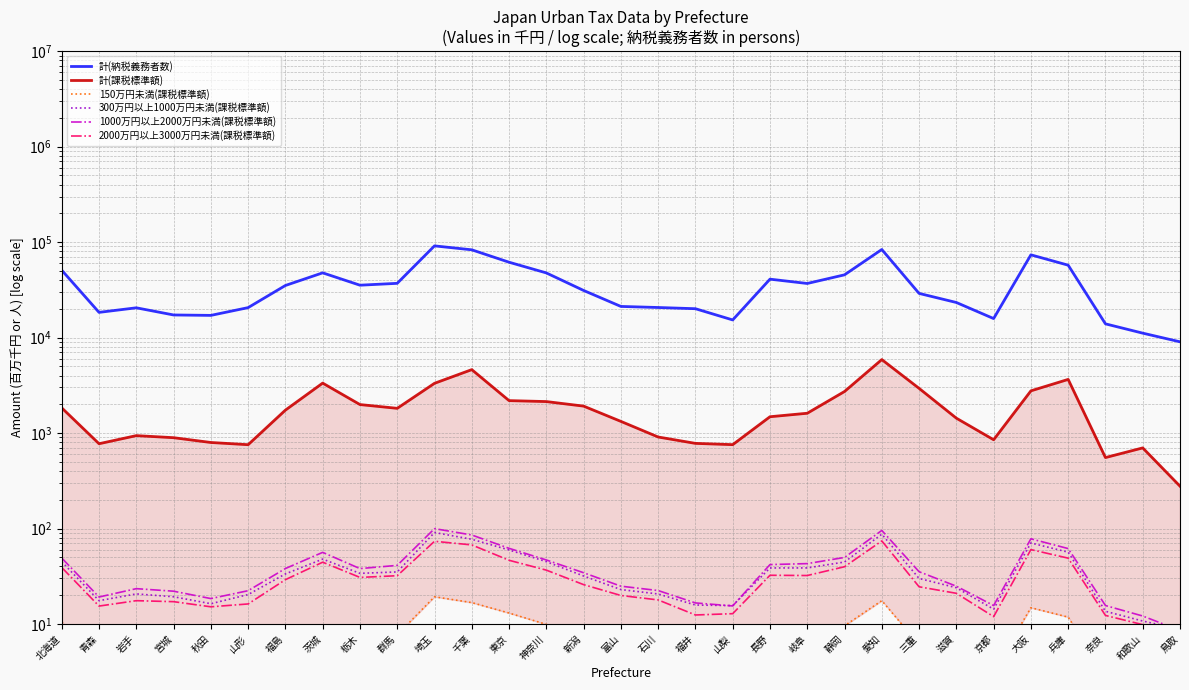

Reading left to right, what are all the values shown in this chart?

計(納税義務者数): 50771.0	18371.0	20507.0	17254.0	17080.0	20600.0	35136.0	47660.0	35381.0	37006.0	91326.0	83060.0	61582.0	47570.0	31161.0	21196.0	20656.0	20064.0	15304.0	40921.0	36878.0	45429.0	83699.0	29024.0	23312.0	15820.0	73587.0	57331.0	13926.0	11128.0	9031.0
計(課税標準額): 1834.7	773.0	939.8	894.0	796.5	755.1	1738.4	3335.7	1988.0	1815.2	3319.5	4616.0	2186.1	2136.6	1914.9	1324.9	909.0	779.5	756.0	1482.1	1612.2	2724.8	5882.5	2938.6	1431.7	850.8	2767.5	3647.1	553.6	698.8	277.6
150万円未満(課税標準額): 10.5	4.1	4.3	3.5	3.9	4.6	7.5	9.7	7.7	7.7	19.3	16.7	13.0	9.9	7.0	4.4	4.5	3.9	3.3	9.0	8.0	9.6	17.5	6.1	4.9	3.2	14.8	11.8	2.8	2.3	2.1
300万円以上1000万円未満(課税標準額): 44.9	17.5	20.7	19.3	16.3	20.3	33.4	47.8	33.9	35.1	90.8	77.1	59.6	45.0	31.8	22.9	20.6	15.8	15.6	38.6	38.7	44.6	87.2	30.0	24.0	14.3	70.6	56.5	13.6	10.7	8.8
1000万円以上2000万円未満(課税標準額): 49.0	19.2	23.4	22.0	18.4	22.3	38.1	56.2	38.0	41.1	99.7	85.5	62.0	46.8	34.4	24.9	22.4	16.6	15.4	41.9	42.9	49.8	95.4	35.3	24.9	15.6	78.0	61.6	15.6	12.1	8.5
2000万円以上3000万円未満(課税標準額): 39.0	15.4	17.5	17.1	15.1	16.2	29.1	44.4	30.7	32.0	73.5	67.3	46.5	36.6	25.8	19.9	17.9	12.4	12.8	32.4	32.2	39.8	74.1	24.5	21.0	11.9	60.1	48.9	12.3	9.8	7.3